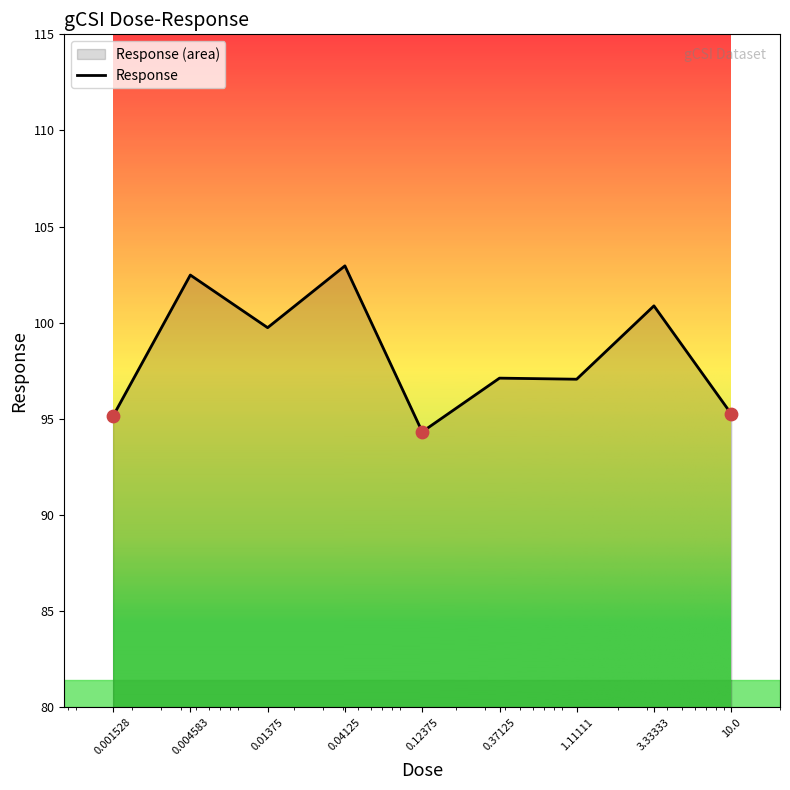

Between 0.04125 and 0.01375, which is larger?

0.04125